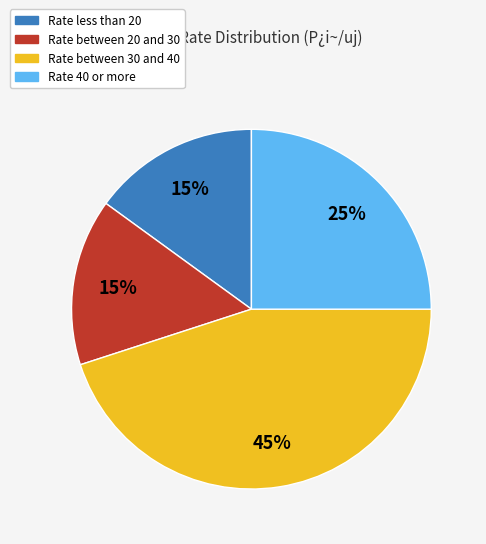

To the nearest percent, what is the combined percentage of Rate between 20 and 30 and Rate 40 or more?

40%